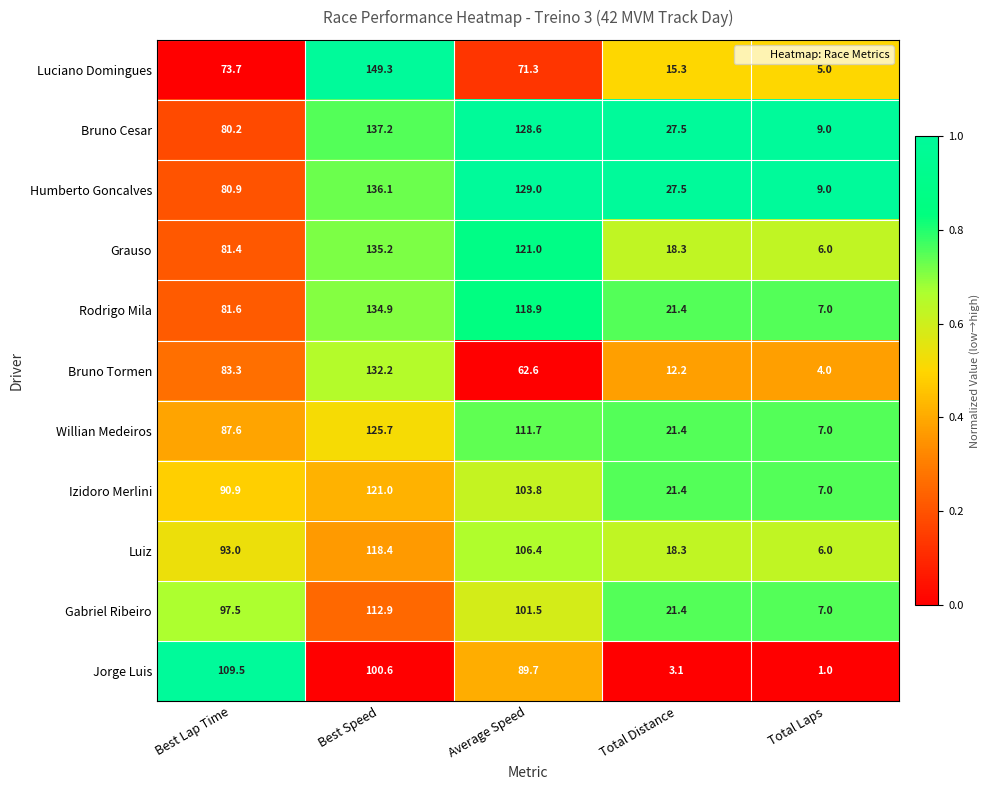

Where is Luciano Domingues nearest to the value 77?

Best Lap Time